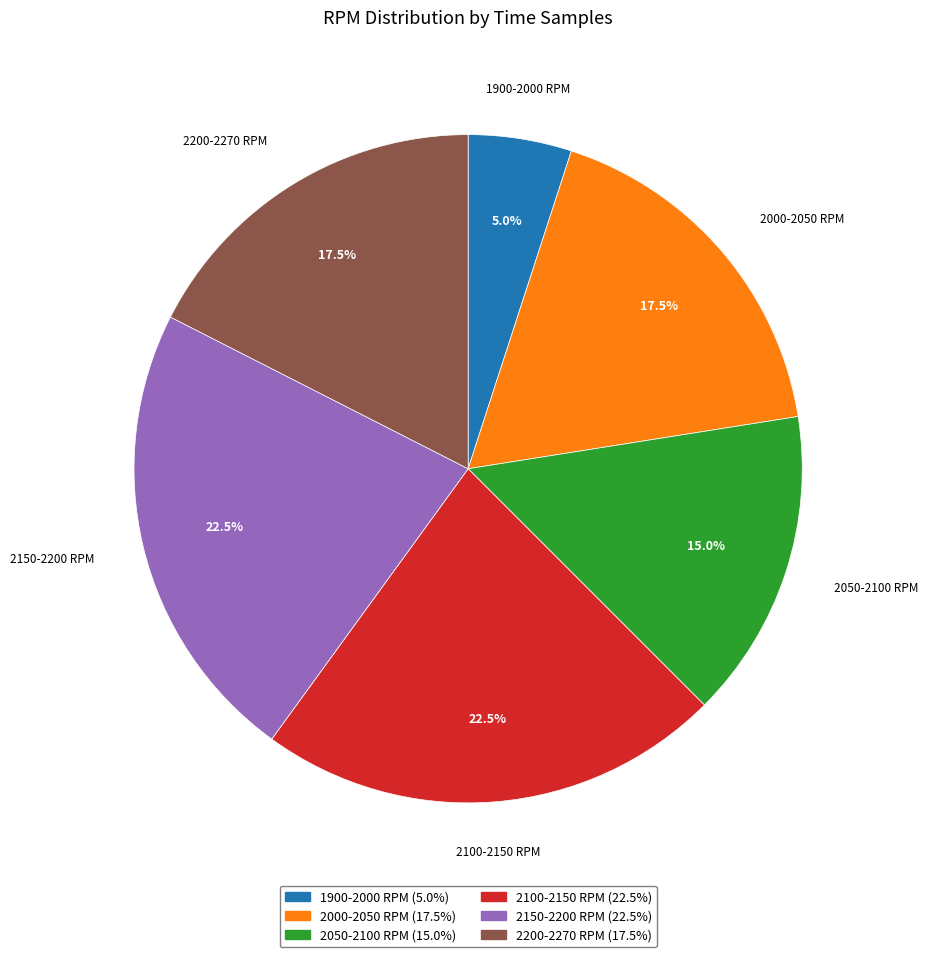

Is there any slice that represents more than half of the pie?

No